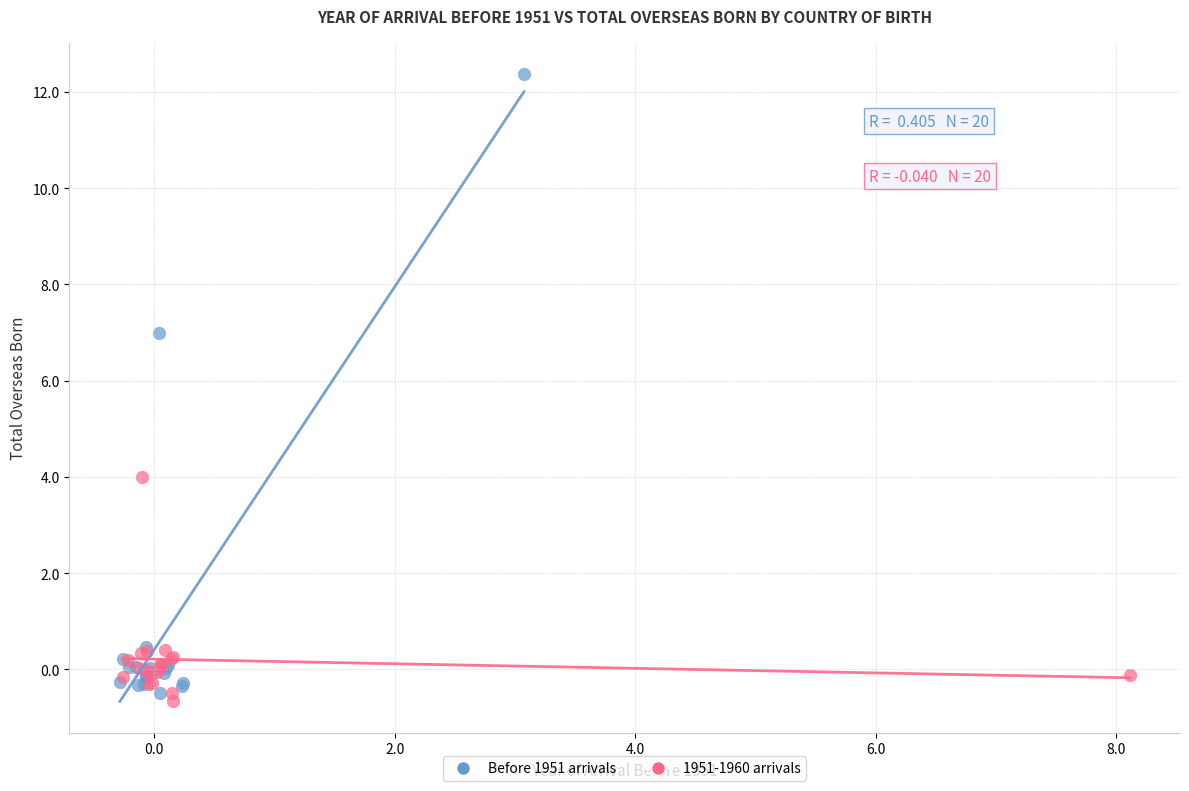

Which series reaches the maximum Y coordinate?

Before 1951 arrivals